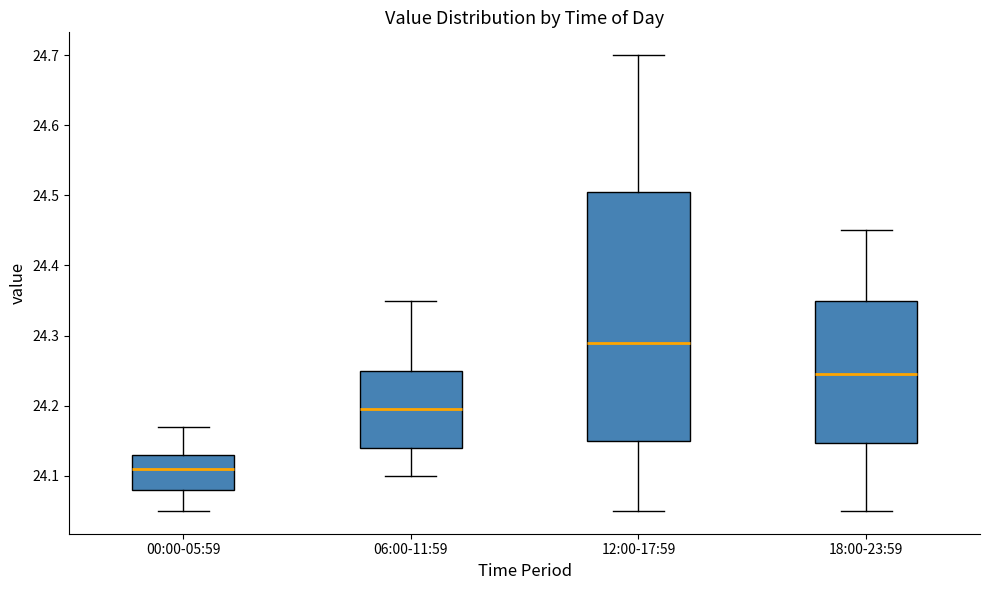

Reading left to right, read every box against the y-axis: the position of its median line, the range the box covers, and the ends of its whiskers. The values are not printed on the chart, so give them approximately, as read against the axis.

00:00-05:59: median 24.11, box 24.08 to 24.13, whiskers 24.05 to 24.17
06:00-11:59: median 24.20, box 24.14 to 24.25, whiskers 24.10 to 24.35
12:00-17:59: median 24.29, box 24.15 to 24.51, whiskers 24.05 to 24.70
18:00-23:59: median 24.25, box 24.15 to 24.35, whiskers 24.05 to 24.45